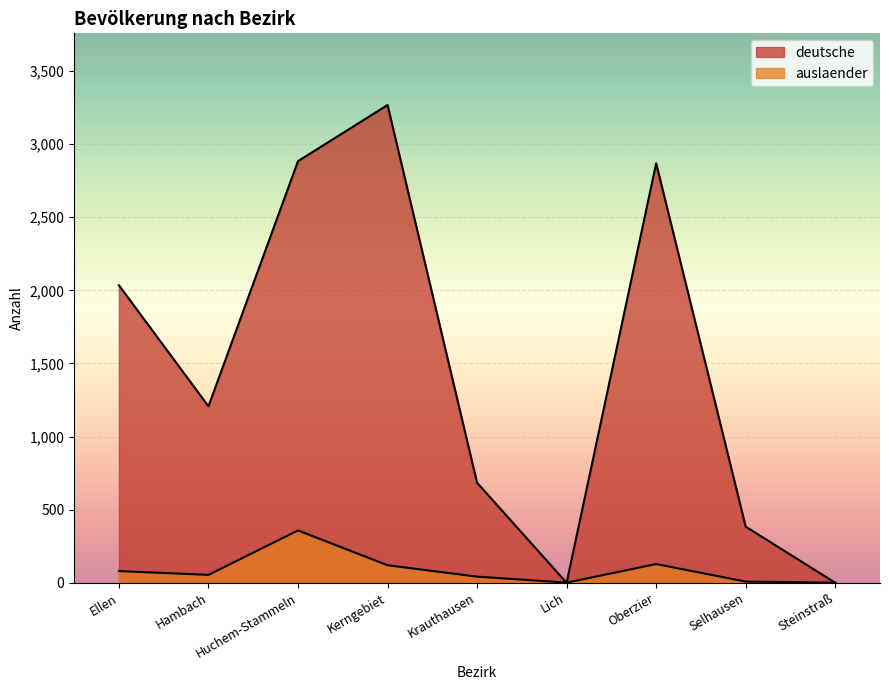

At which category is the sum across all series the highest?

Kerngebiet